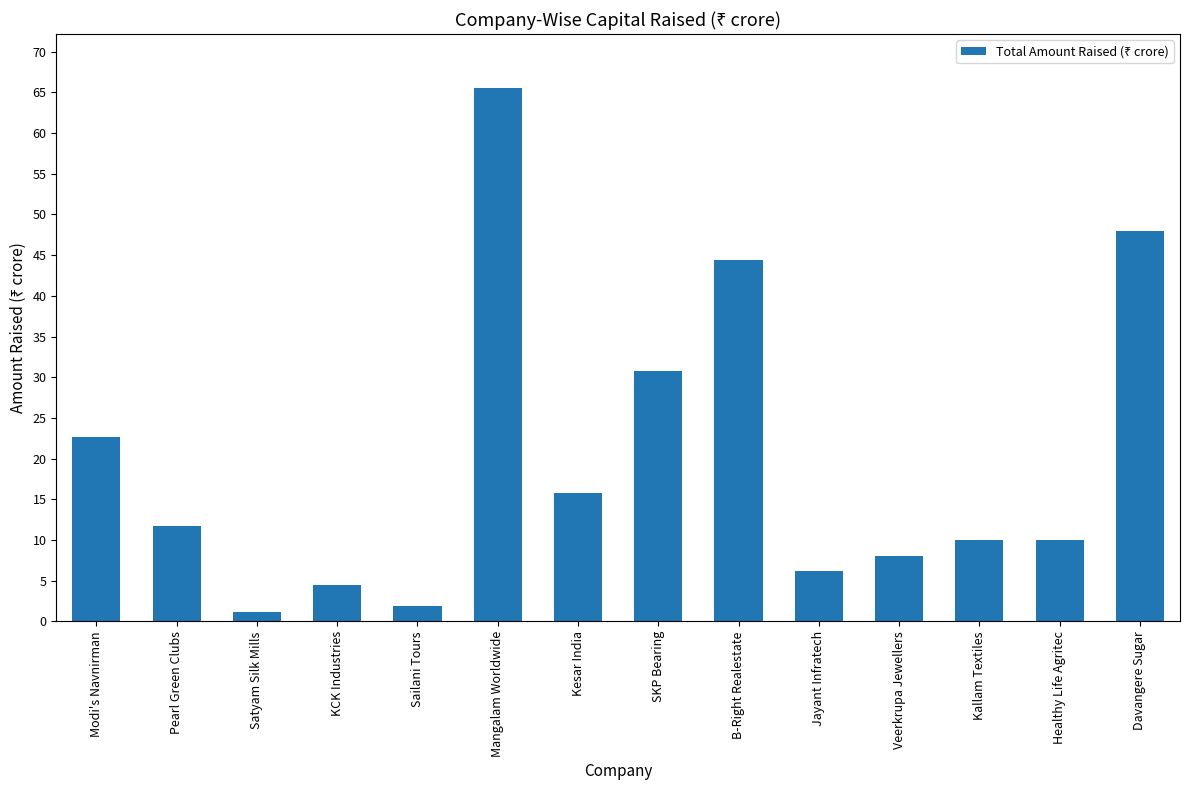

Is it true that the value at Healthy Life Agritec is 3.9?

False